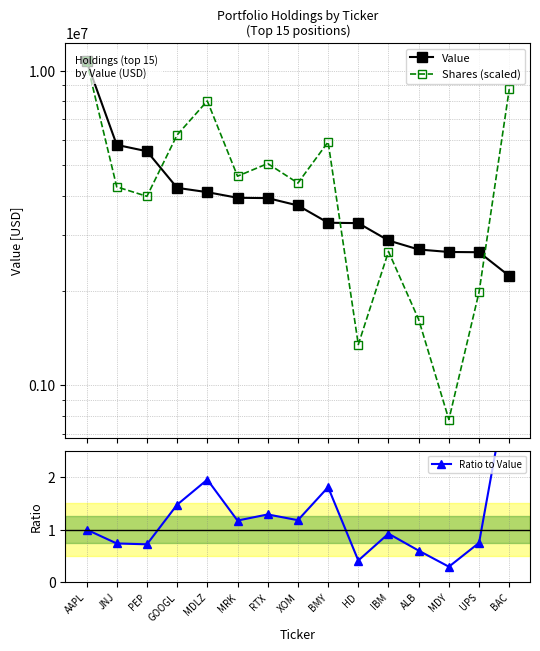

How many lines are shown in the chart?

3